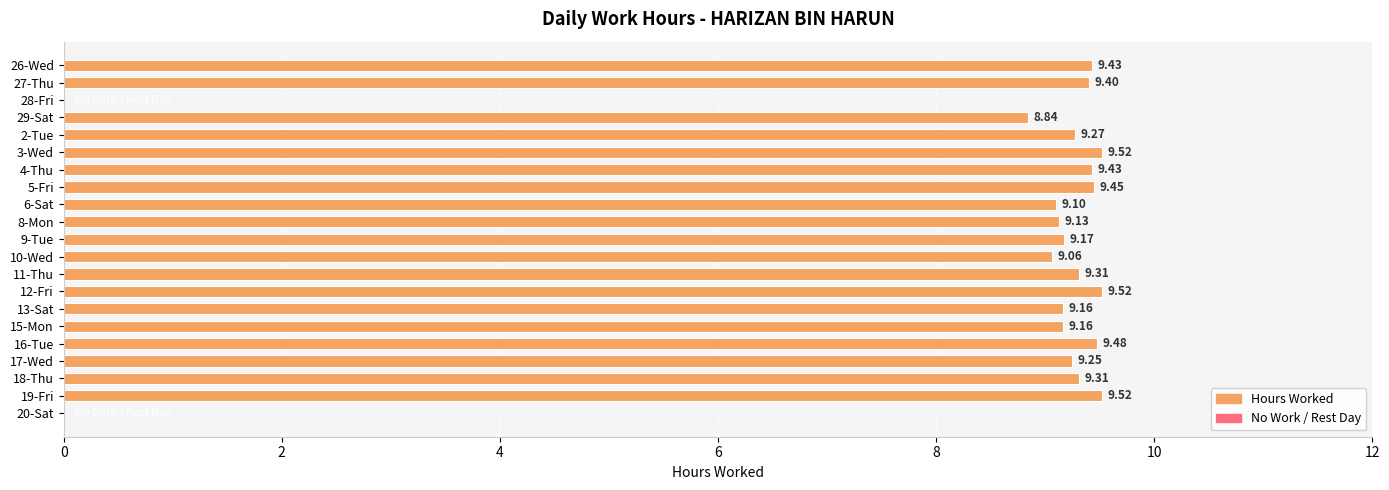

What is the maximum value shown in the chart?

9.5